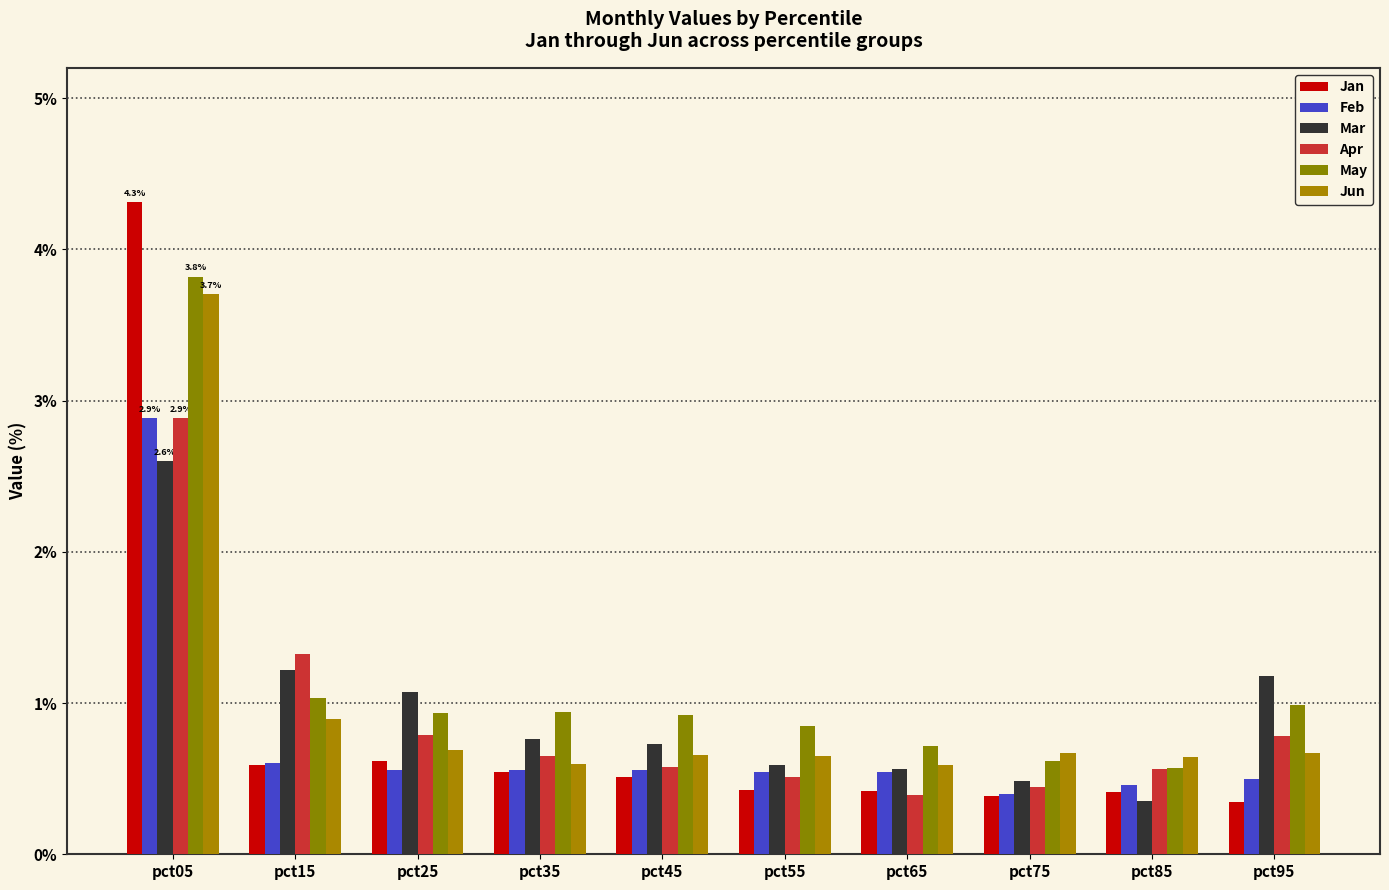

Count the number of data series in this chart.

6